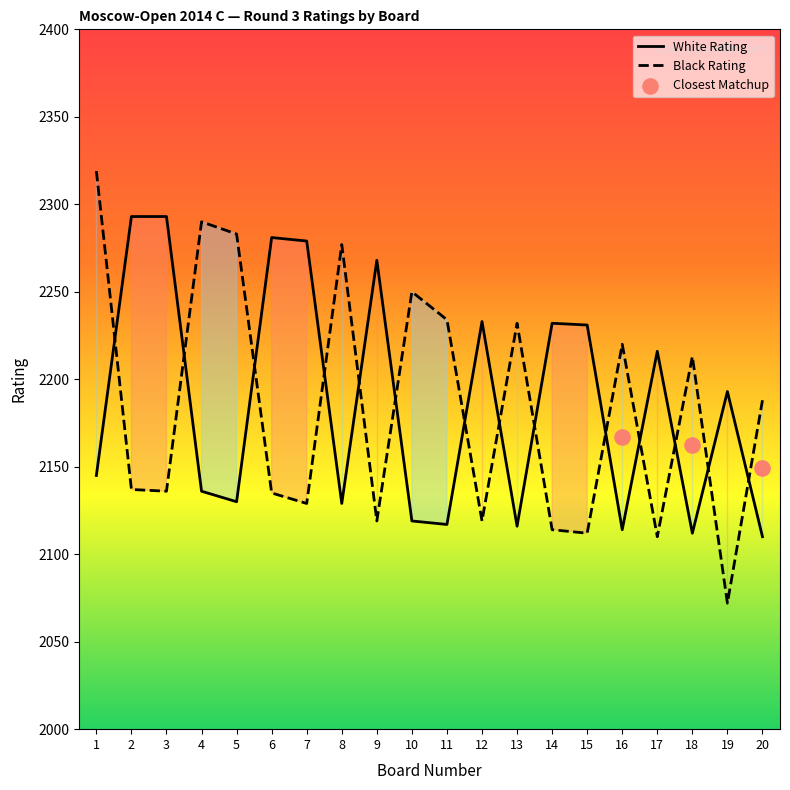

At which category is the sum across all series the highest?

1